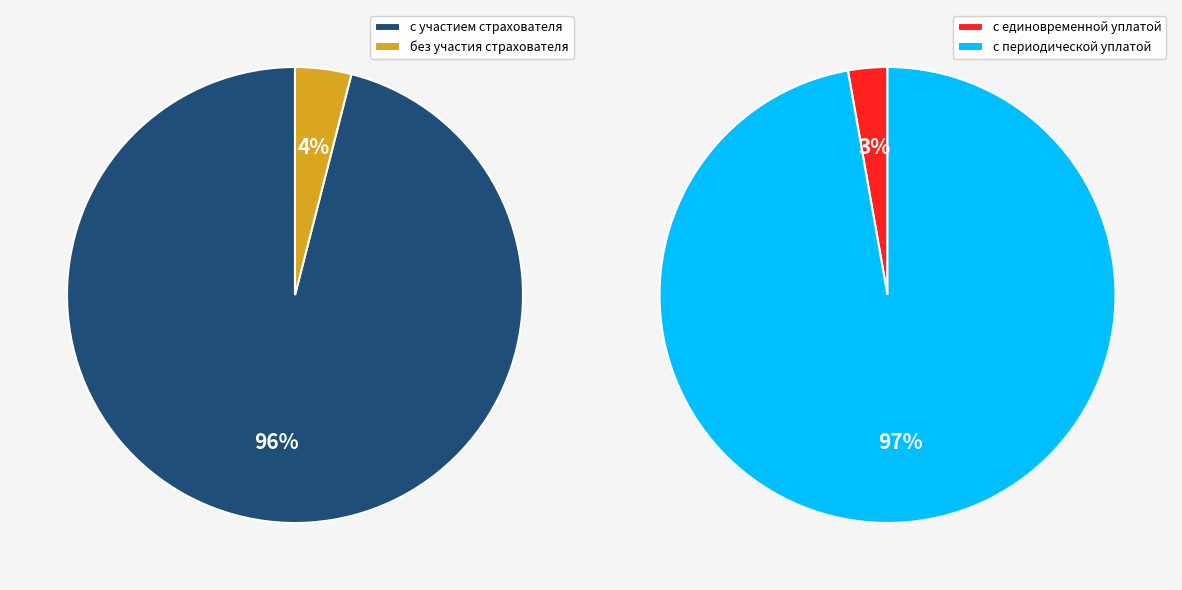

Is без участия страхователя в инвестиционном доходе the majority of the pie?

No